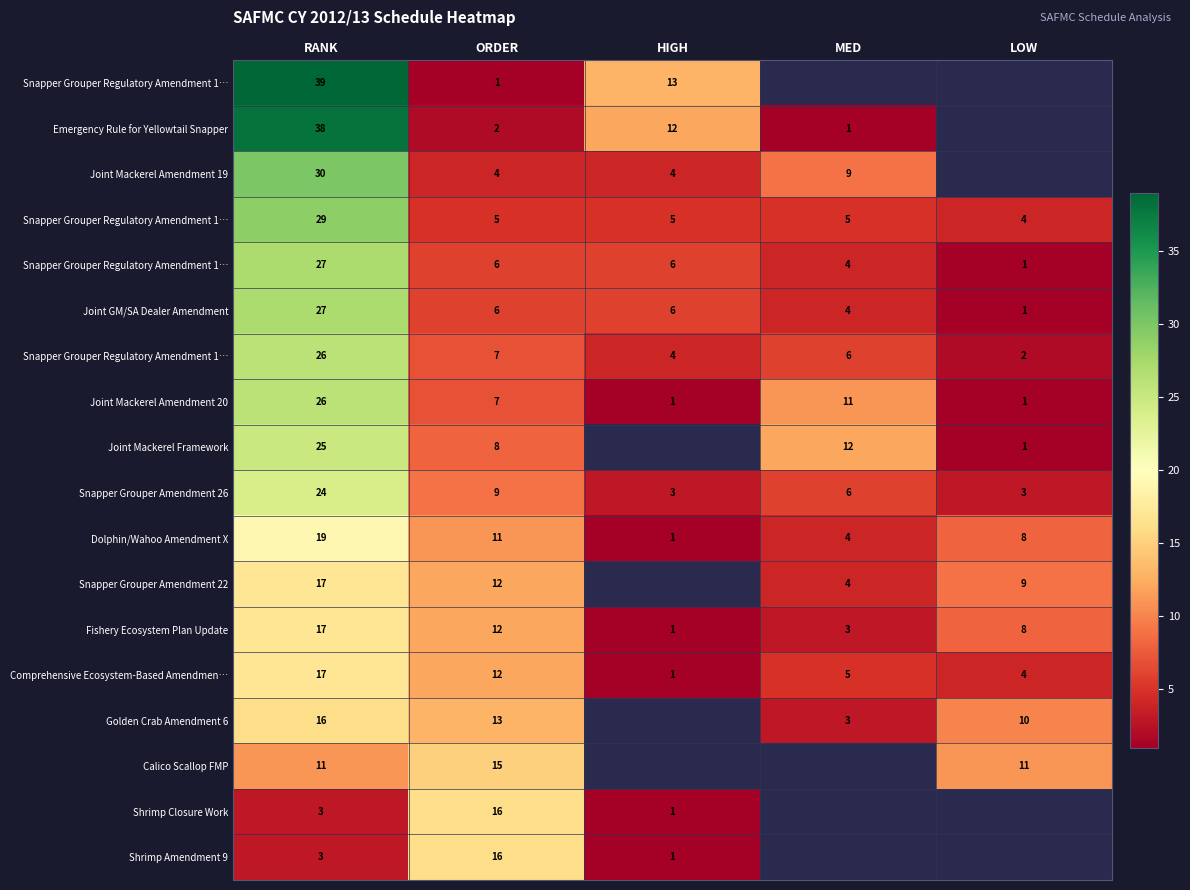

At how many categories does at least one series exceed 5?

5